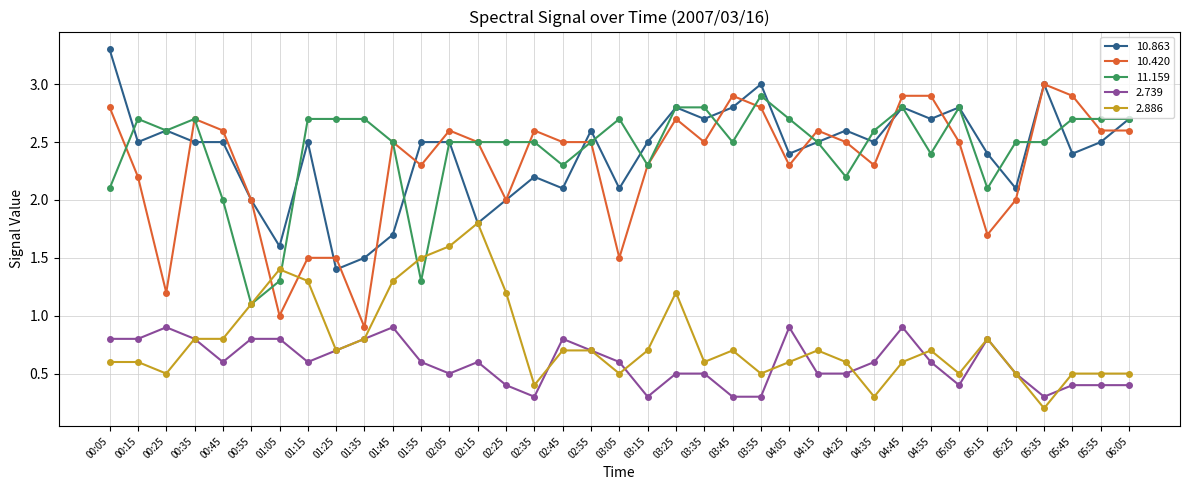

How many data points does each series have?

37